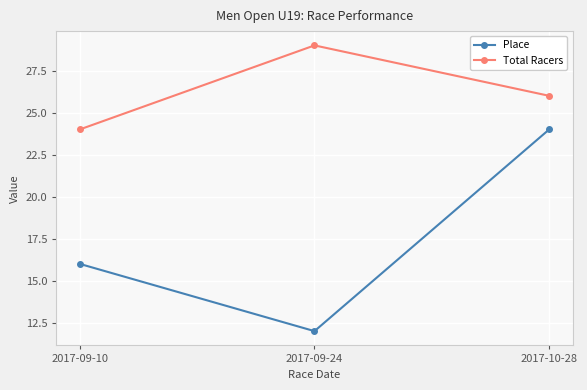

At which category does the chart reach its minimum across all series?

2017-09-24